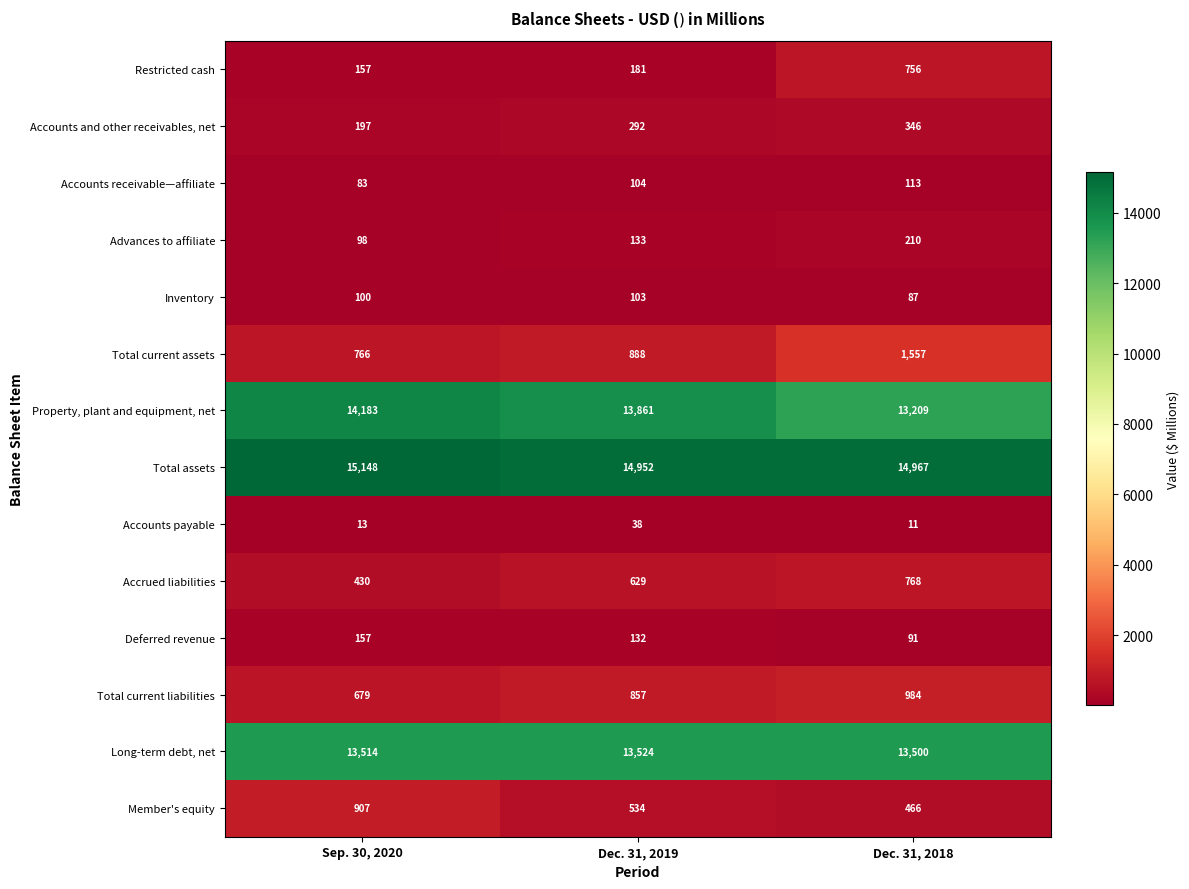

True or false: Total current assets has a value of 888 at Dec. 31, 2019.

True